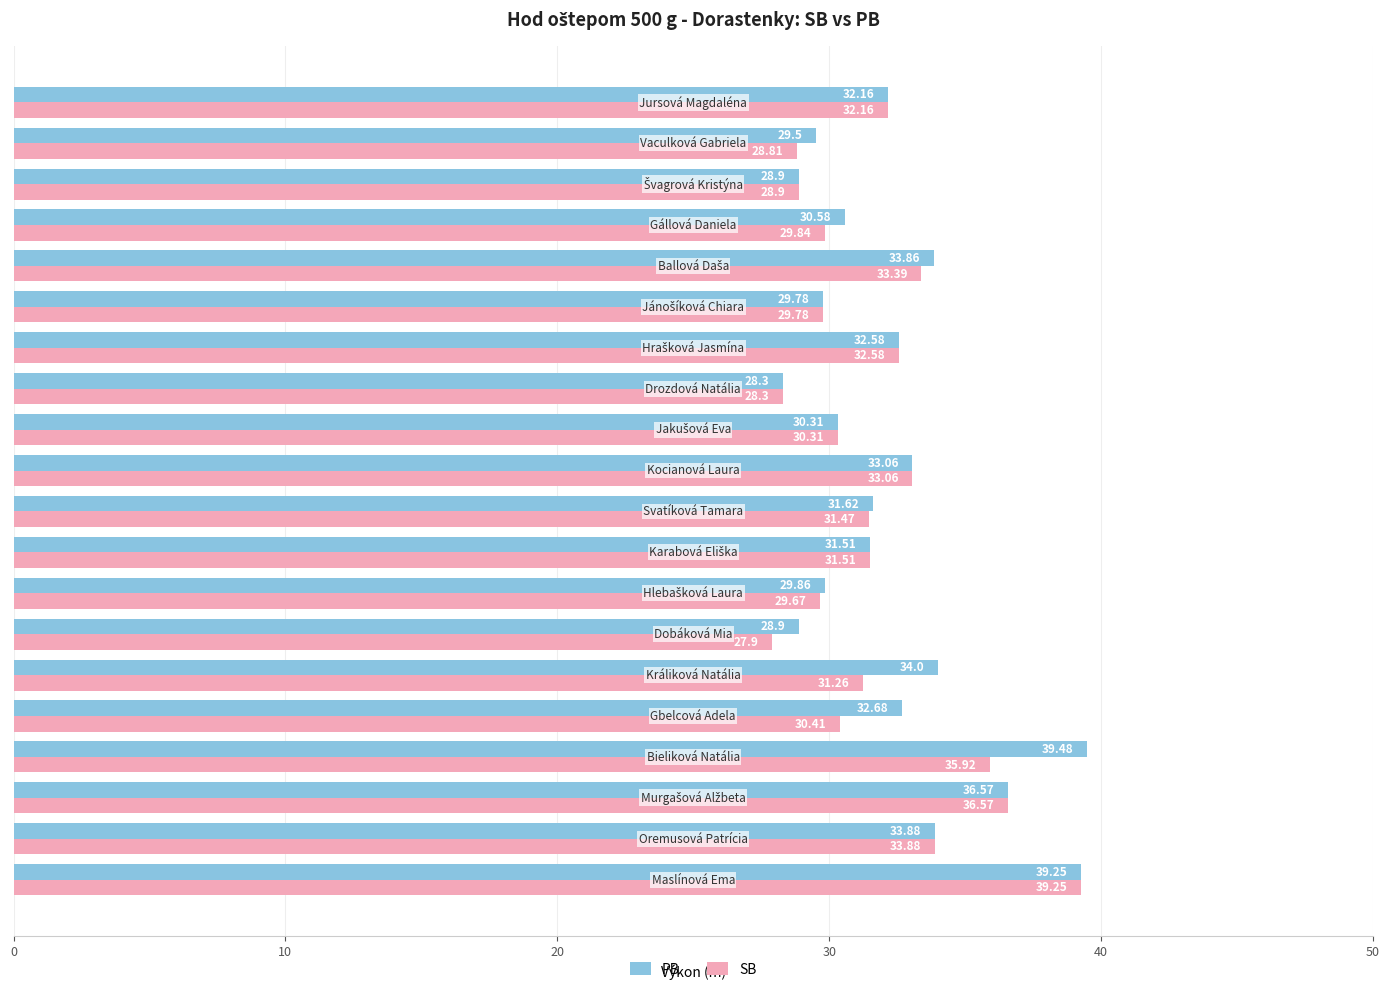

How many data points in SB are above 31?

11